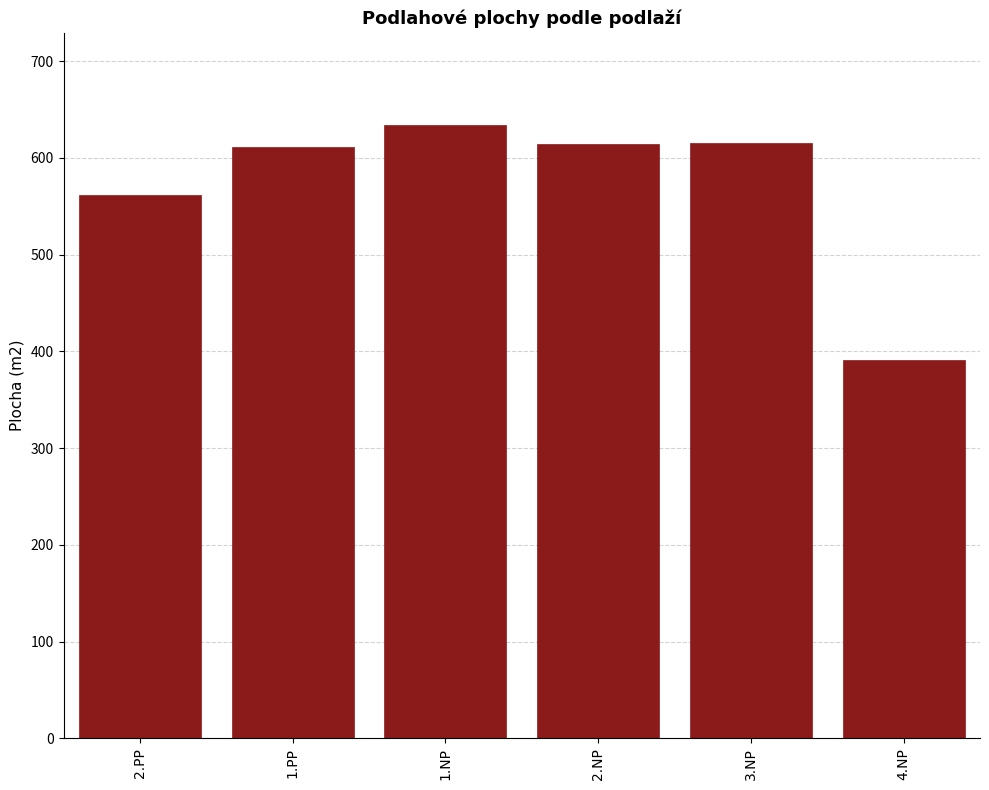

The value at 1.PP is 610.9. True or false?

True